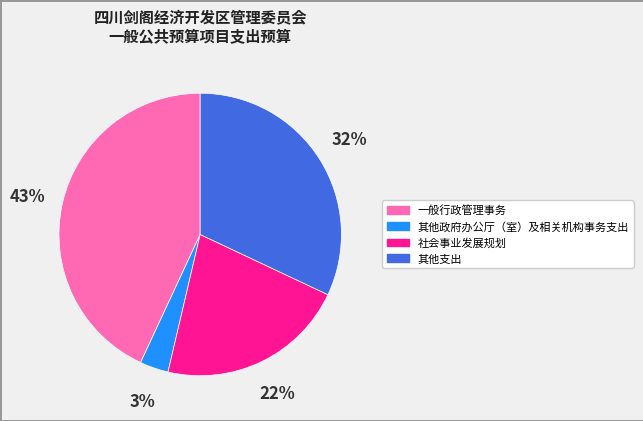

Rank the categories by value from lowest to highest.

其他政府办公厅（室）及相关机构事务支出, 社会事业发展规划, 其他支出, 一般行政管理事务